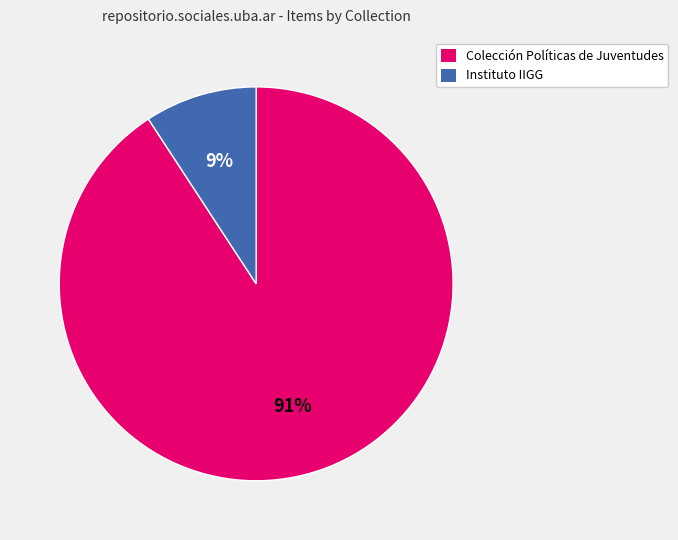

To the nearest percent, what is the average slice percentage?

50%